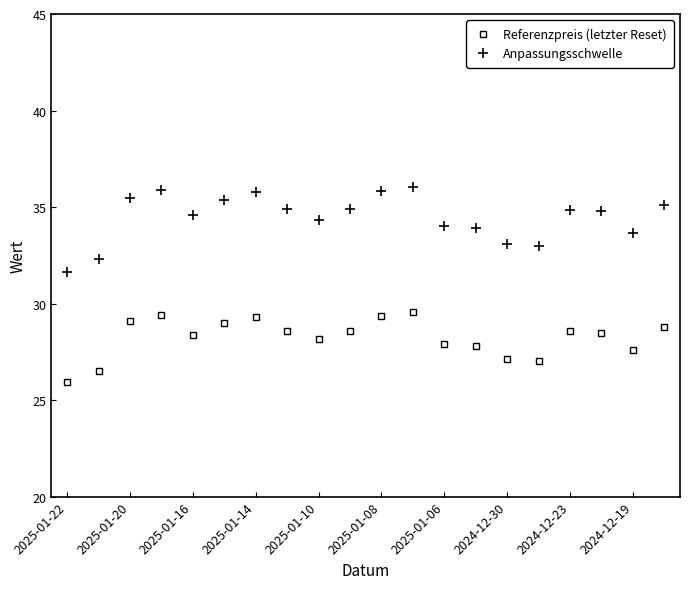

Which series has the largest total across all categories?

Anpassungsschwelle